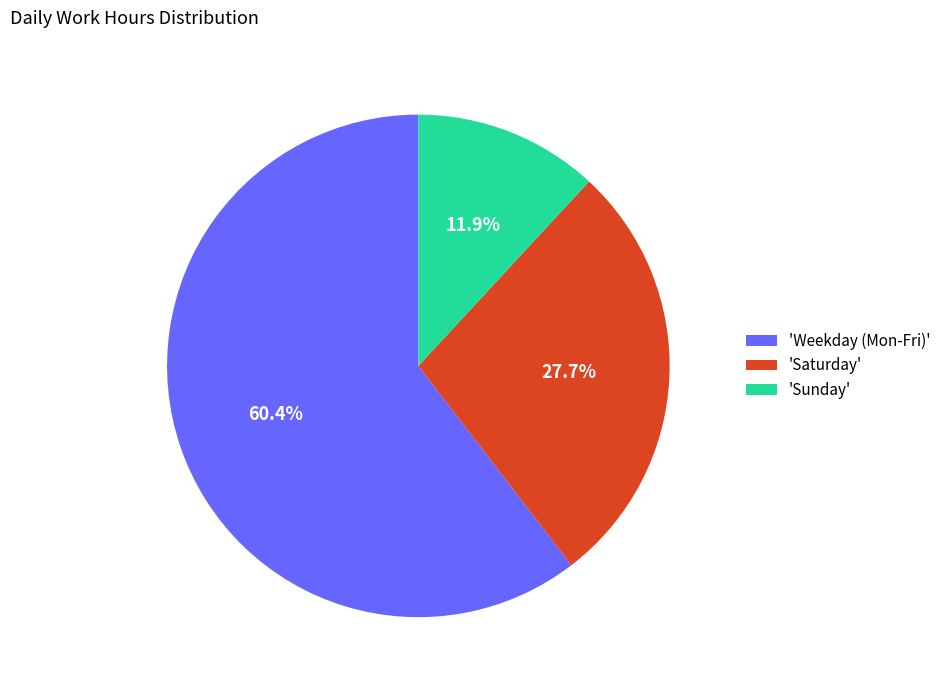

Which category has the smallest portion of the pie?

'Sunday'